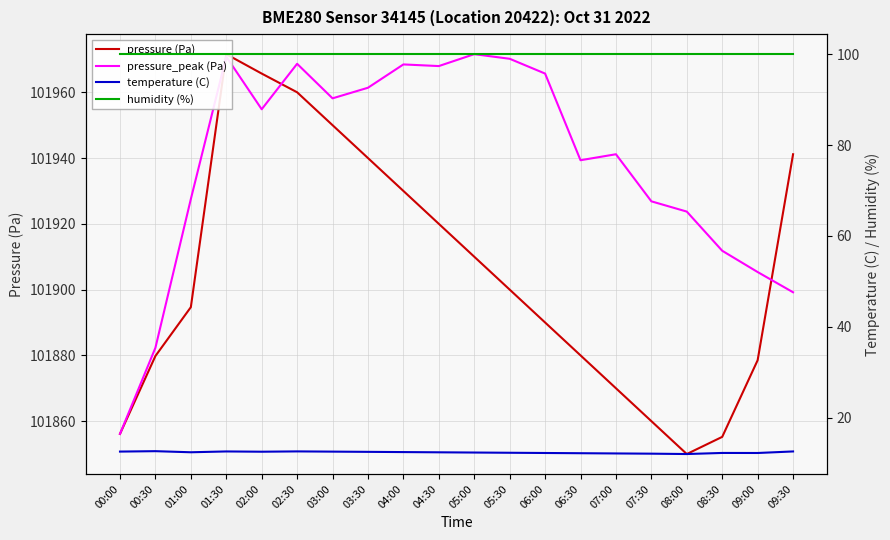

True or false: temperature (C) and humidity (%) intersect in this chart.

False